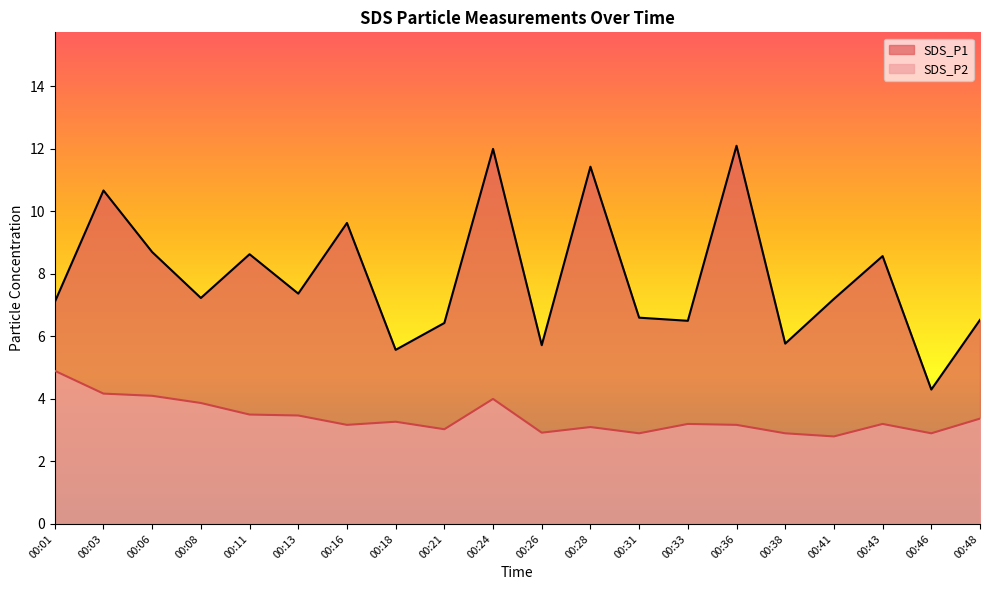

True or false: SDS_P2 and SDS_P1 intersect in this chart.

False